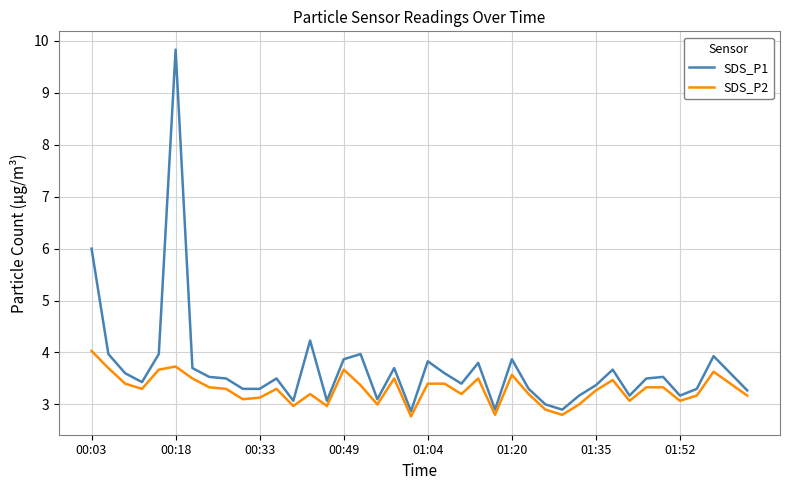

Reading right to left, list all the values displayed in this chart.

SDS_P1: 3.3	3.6	3.9	3.3	3.2	3.5	3.5	3.2	3.7	3.4	3.2	2.9	3.0	3.3	3.9	2.9	3.8	3.4	3.6	3.8	2.9	3.7	3.1	4.0	3.9	3.1	4.2	3.1	3.5	3.3	3.3	3.5	3.5	3.7	9.8	4.0	3.4	3.6	4.0	6.0
SDS_P2: 3.2	3.4	3.6	3.2	3.1	3.3	3.3	3.1	3.5	3.3	3.0	2.8	2.9	3.2	3.6	2.8	3.5	3.2	3.4	3.4	2.8	3.5	3.0	3.4	3.7	3.0	3.2	3.0	3.3	3.1	3.1	3.3	3.3	3.5	3.7	3.7	3.3	3.4	3.7	4.0